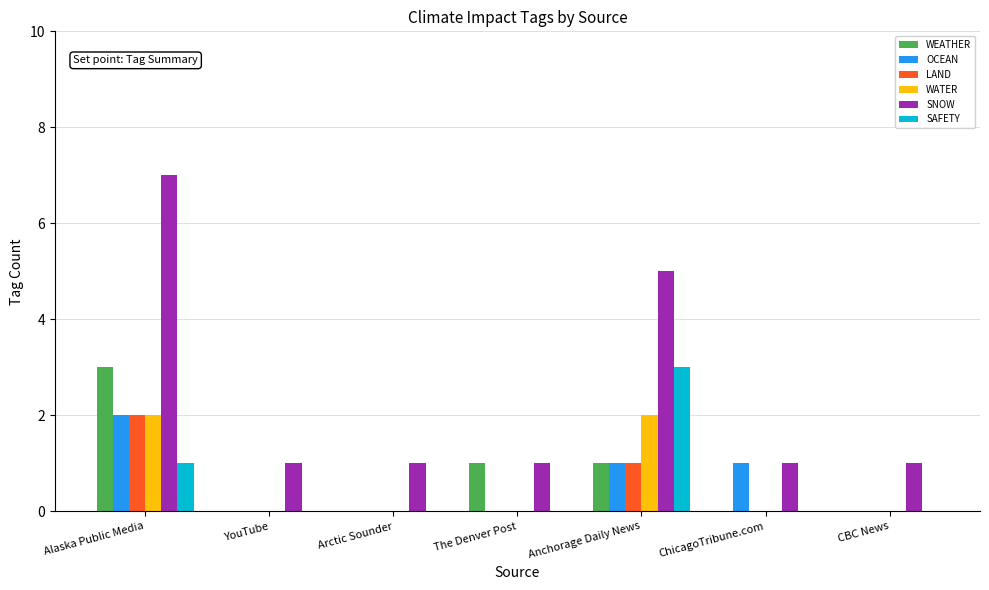

Reading left to right, what are all the values shown in this chart?

WEATHER: Alaska Public Media=3	YouTube=0	Arctic Sounder=0	The Denver Post=1	Anchorage Daily News=1	ChicagoTribune.com=0	CBC News=0
OCEAN: Alaska Public Media=2	YouTube=0	Arctic Sounder=0	The Denver Post=0	Anchorage Daily News=1	ChicagoTribune.com=1	CBC News=0
LAND: Alaska Public Media=2	YouTube=0	Arctic Sounder=0	The Denver Post=0	Anchorage Daily News=1	ChicagoTribune.com=0	CBC News=0
WATER: Alaska Public Media=2	YouTube=0	Arctic Sounder=0	The Denver Post=0	Anchorage Daily News=2	ChicagoTribune.com=0	CBC News=0
SNOW: Alaska Public Media=7	YouTube=1	Arctic Sounder=1	The Denver Post=1	Anchorage Daily News=5	ChicagoTribune.com=1	CBC News=1
SAFETY: Alaska Public Media=1	YouTube=0	Arctic Sounder=0	The Denver Post=0	Anchorage Daily News=3	ChicagoTribune.com=0	CBC News=0